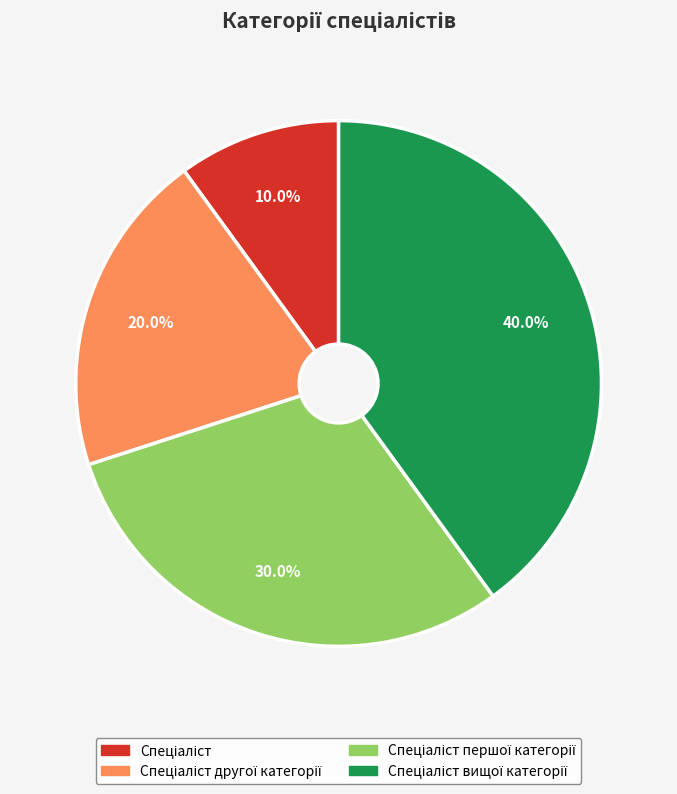

How many segments does this pie chart have?

4